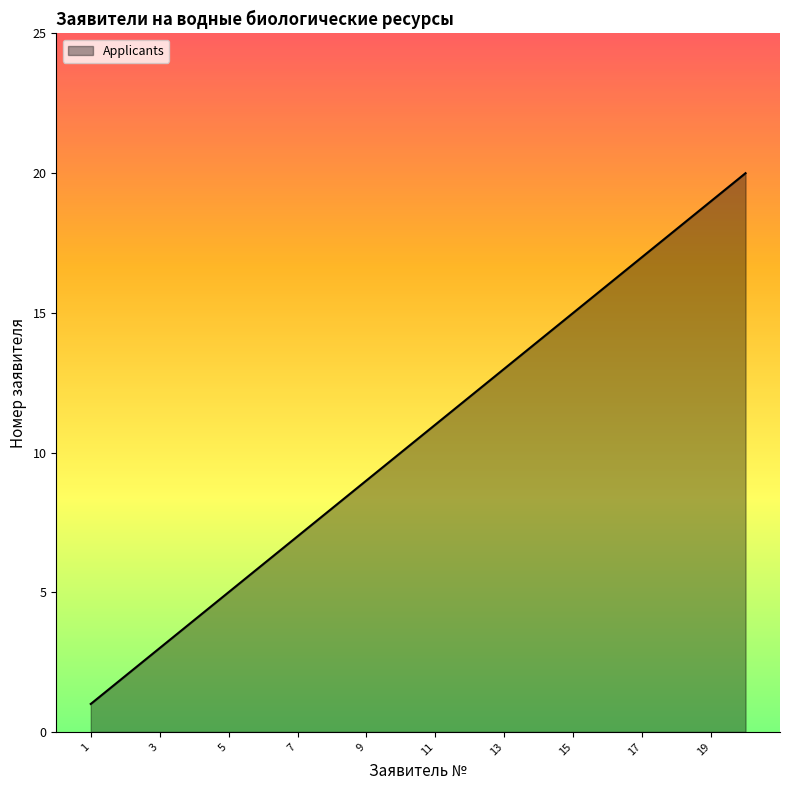

What is the greatest value displayed?

20